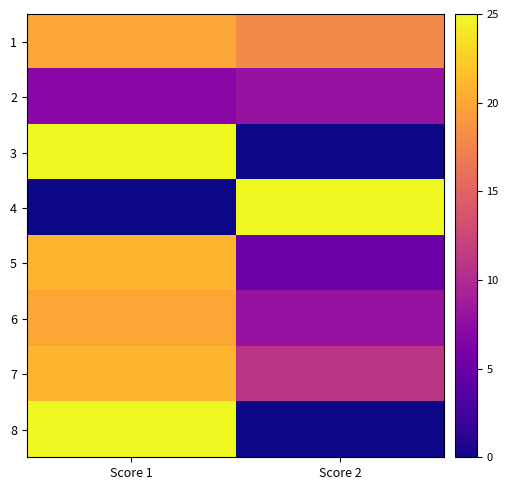

What is the difference between the highest and lowest values at Score 1?

25